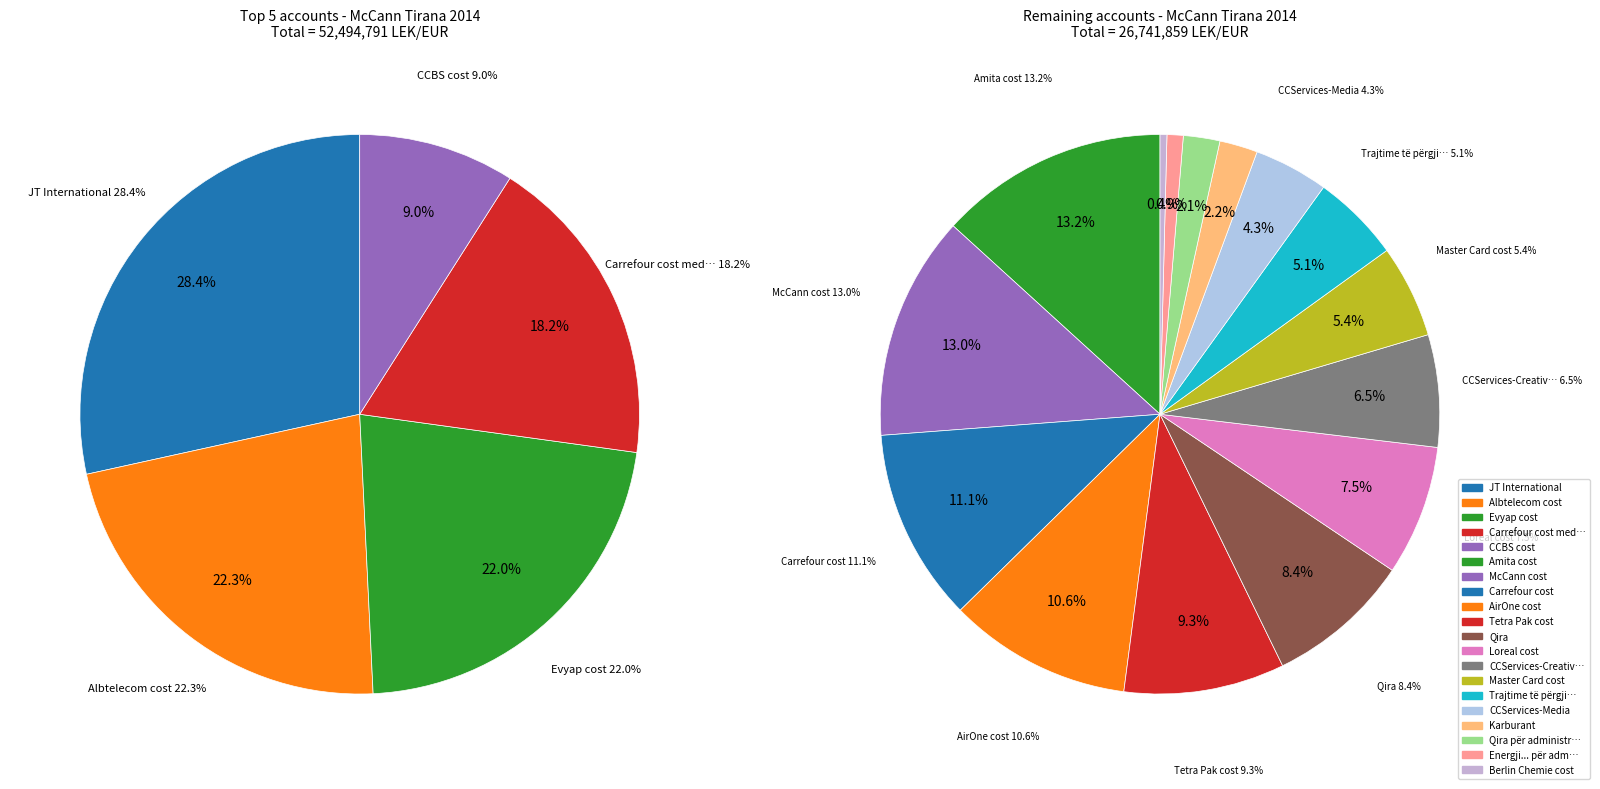

Does Evyap cost represent more than half of the total?

No